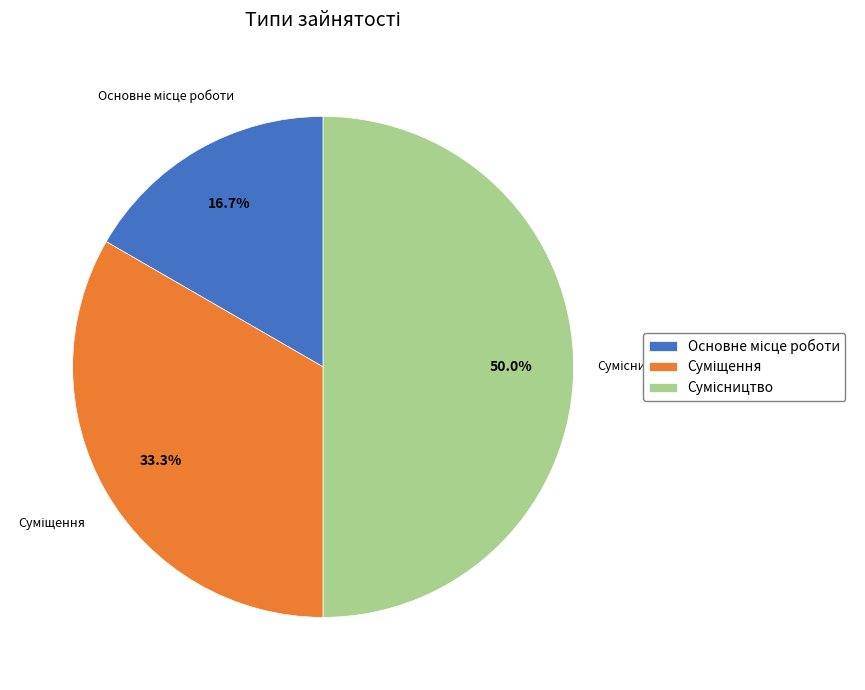

To the nearest percent, what percentage of the pie is Основне місце роботи?

17%